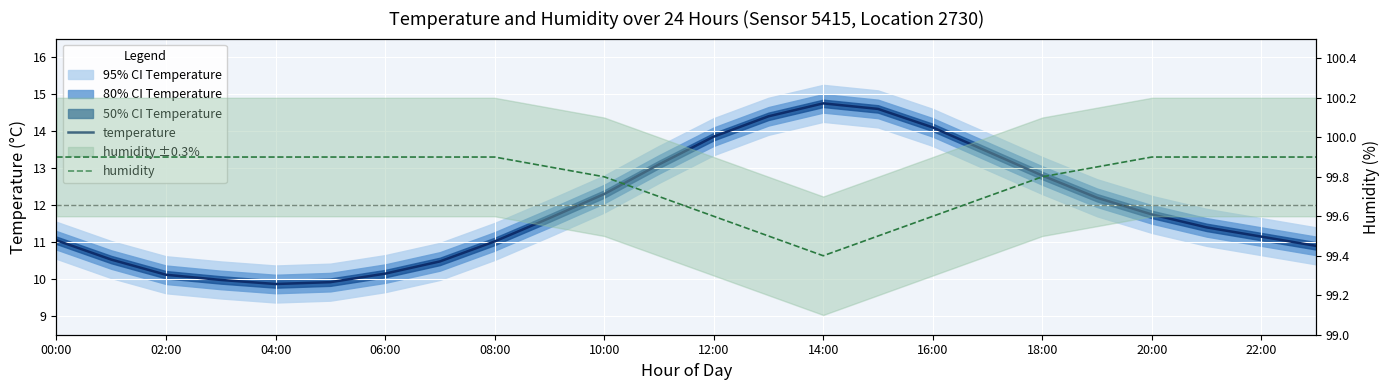

What is the label of the 1st point from the right?

23